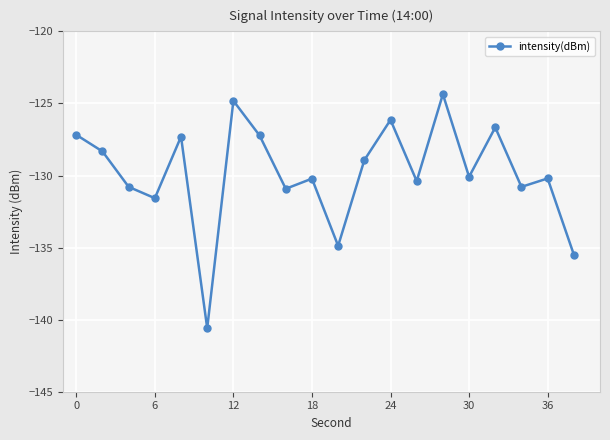

What is the average value?

-129.8